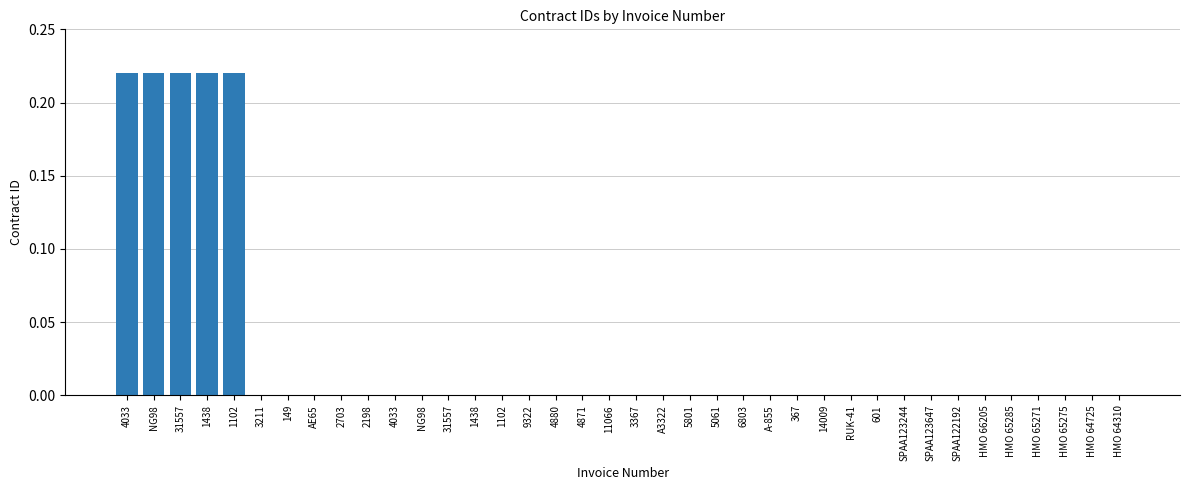

Where is the data nearest to the value 0?

HMO 64310